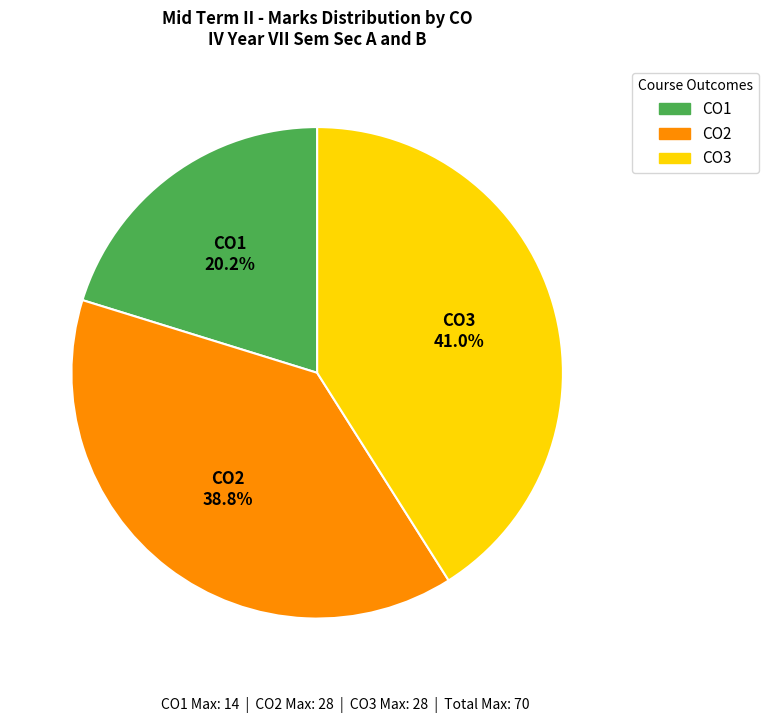

Approximately how many times larger is the value at CO1 compared to CO3?

0.5